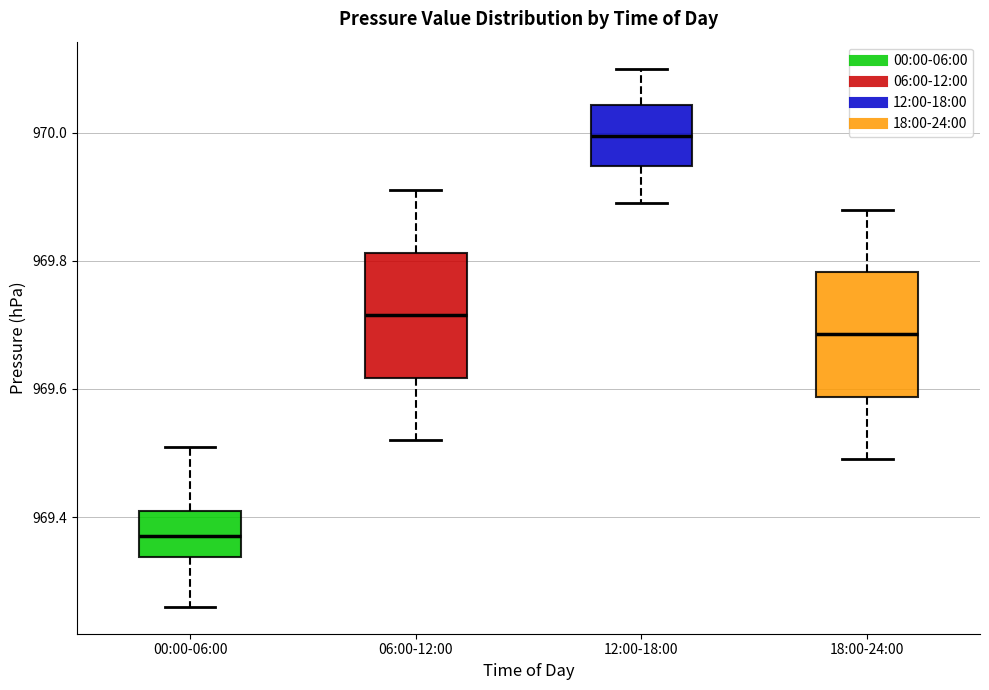

Reading left to right, read every box against the y-axis: the position of its median line, the range the box covers, and the ends of its whiskers. The values are not printed on the chart, so give them approximately, as read against the axis.

00:00-06:00: median 969.38, box 969.34 to 969.42, whiskers 969.26 to 969.52
06:00-12:00: median 969.72, box 969.62 to 969.82, whiskers 969.52 to 969.92
12:00-18:00: median 970.00, box 969.94 to 970.04, whiskers 969.90 to 970.10
18:00-24:00: median 969.68, box 969.58 to 969.78, whiskers 969.50 to 969.88